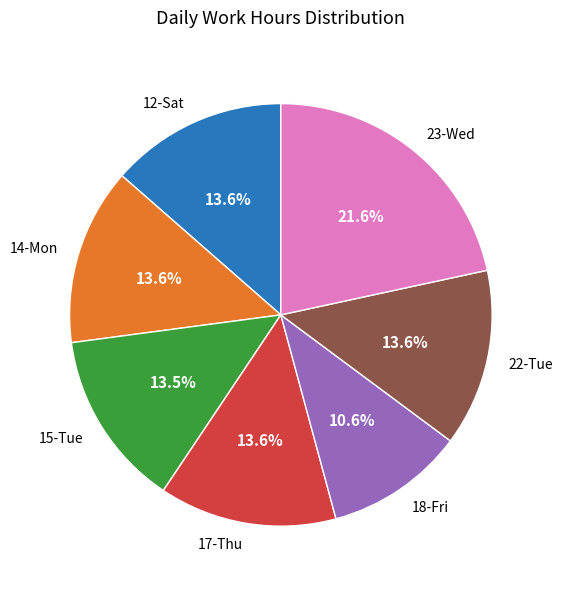

To the nearest percent, what portion does 17-Thu represent?

14%